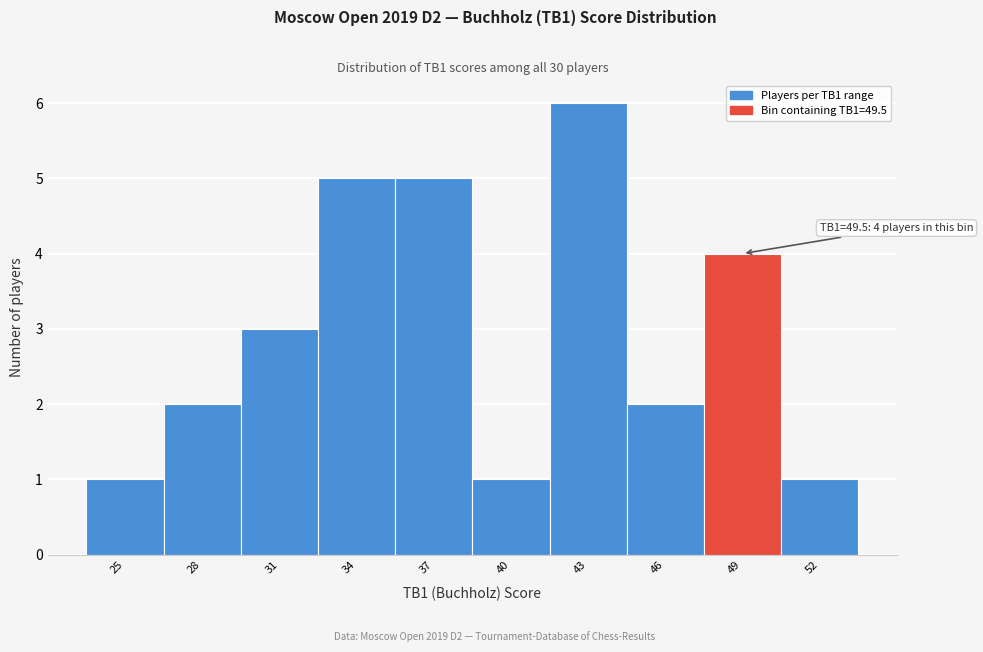

Reading left to right, what are all the values shown in this chart?

1	2	3	5	5	1	6	2	4	1